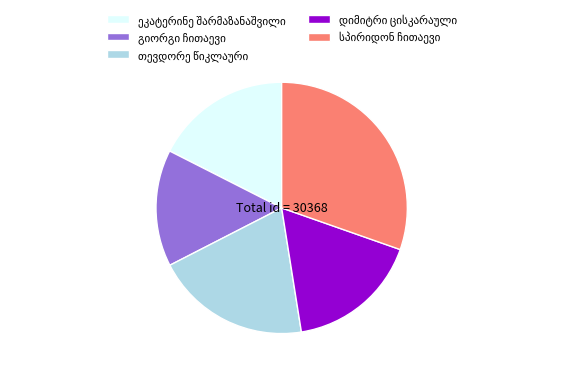

Is there a majority slice in this chart?

No